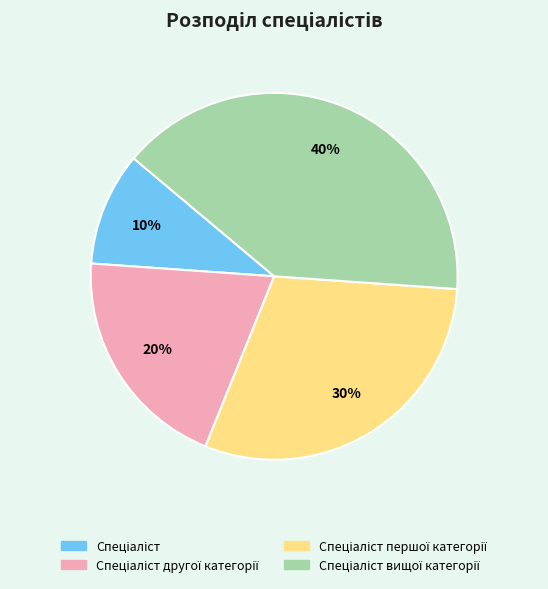

Is there any slice that represents more than half of the pie?

No